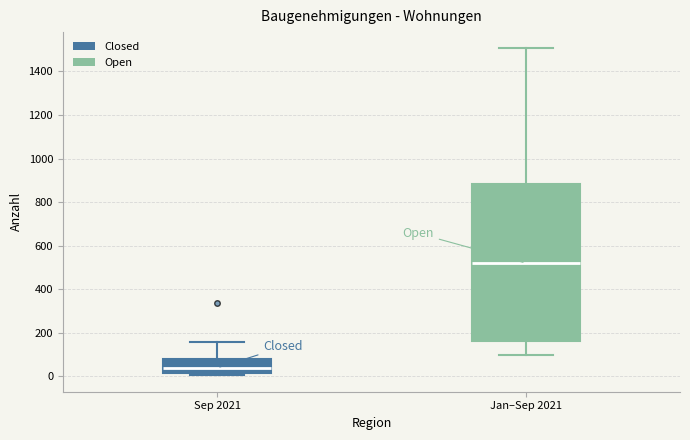

Where is the lower edge of the box for Sep 2021 on the y-axis? The values are not printed on the chart, so give them approximately, as read against the axis.

20